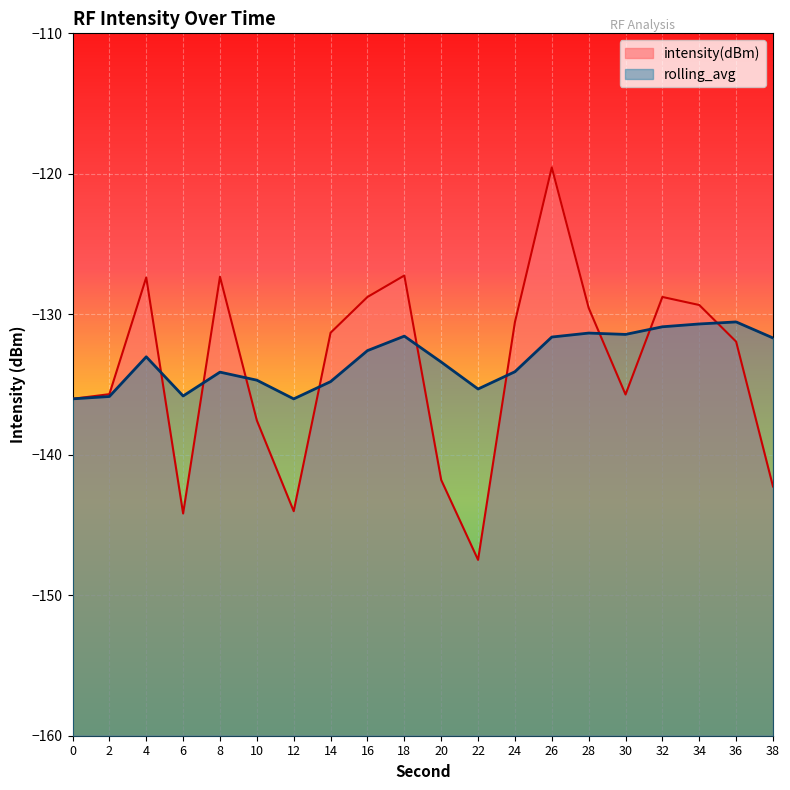

What is the total value across all series at 12?

-280.0